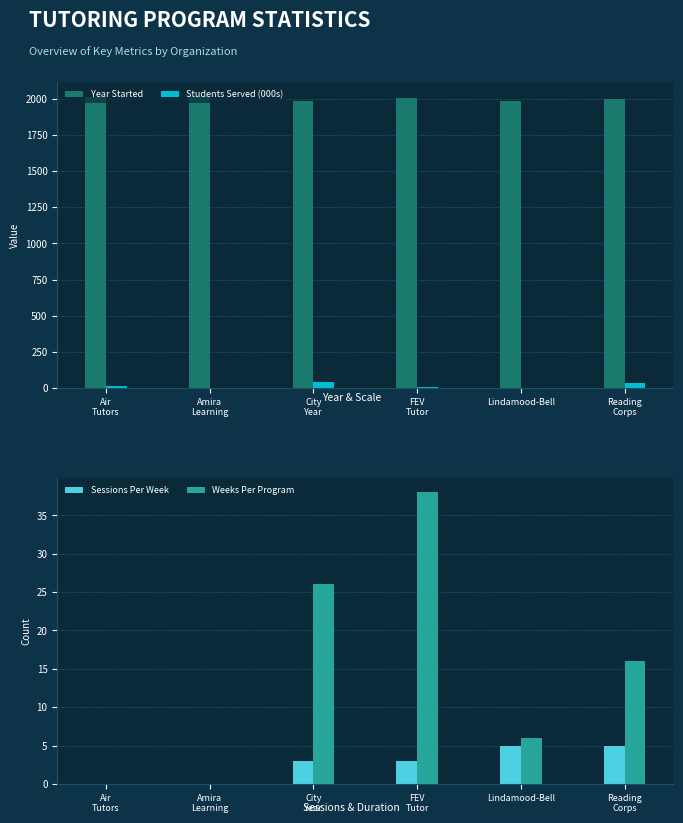

What is the difference between the Weeks Per Program values at Air
Tutors and City
Year?

26